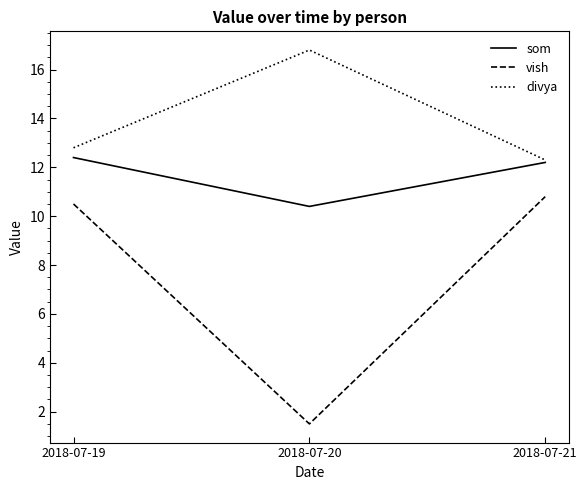

Rank the series by their maximum value, from lowest to highest.

vish, som, divya